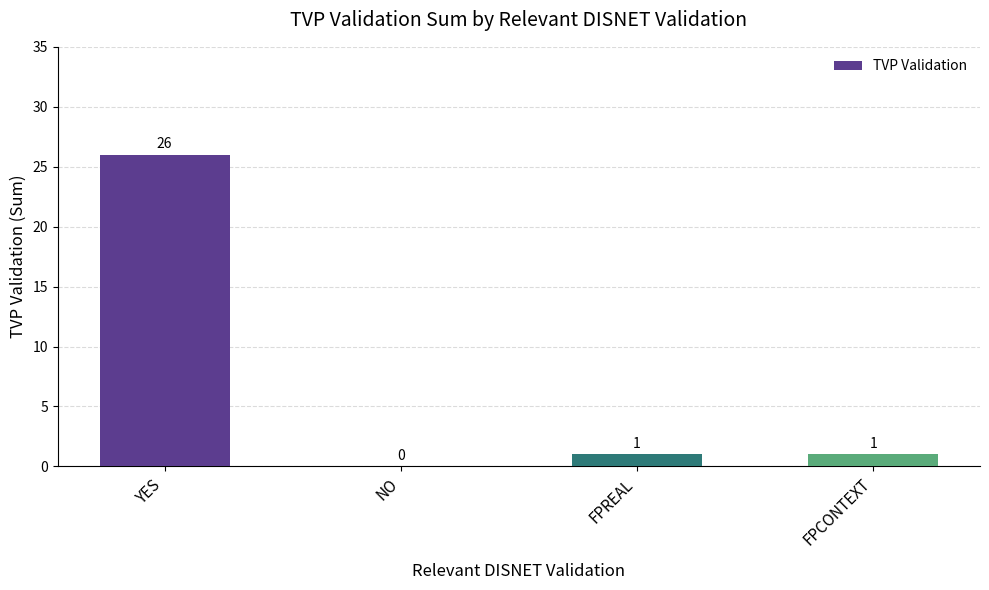

How many distinct data groups are displayed?

1